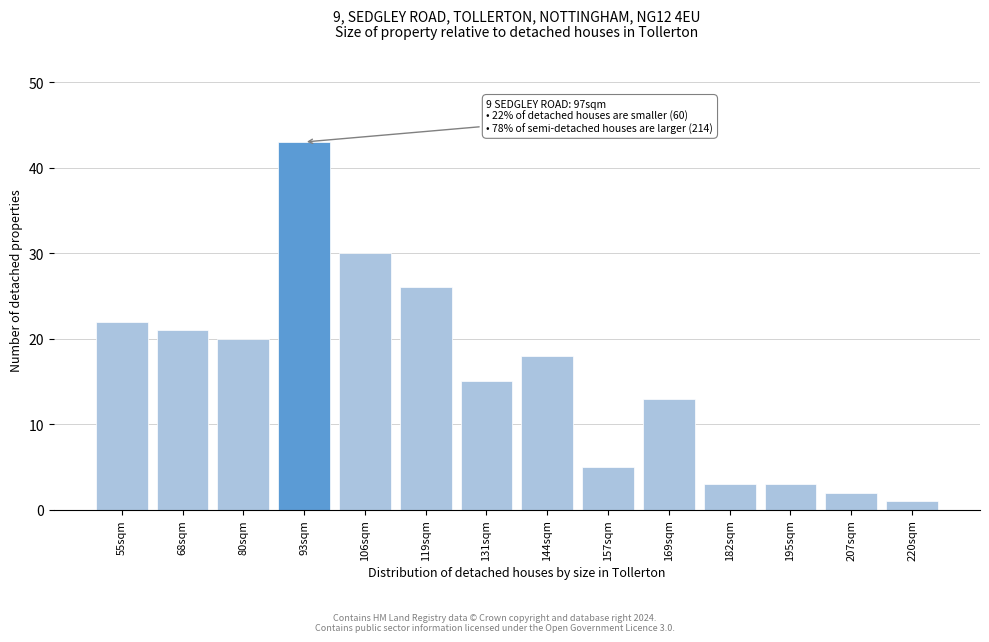

Reading left to right, what are all the values shown in this chart?

22	21	20	43	30	26	15	18	5	13	3	3	2	1